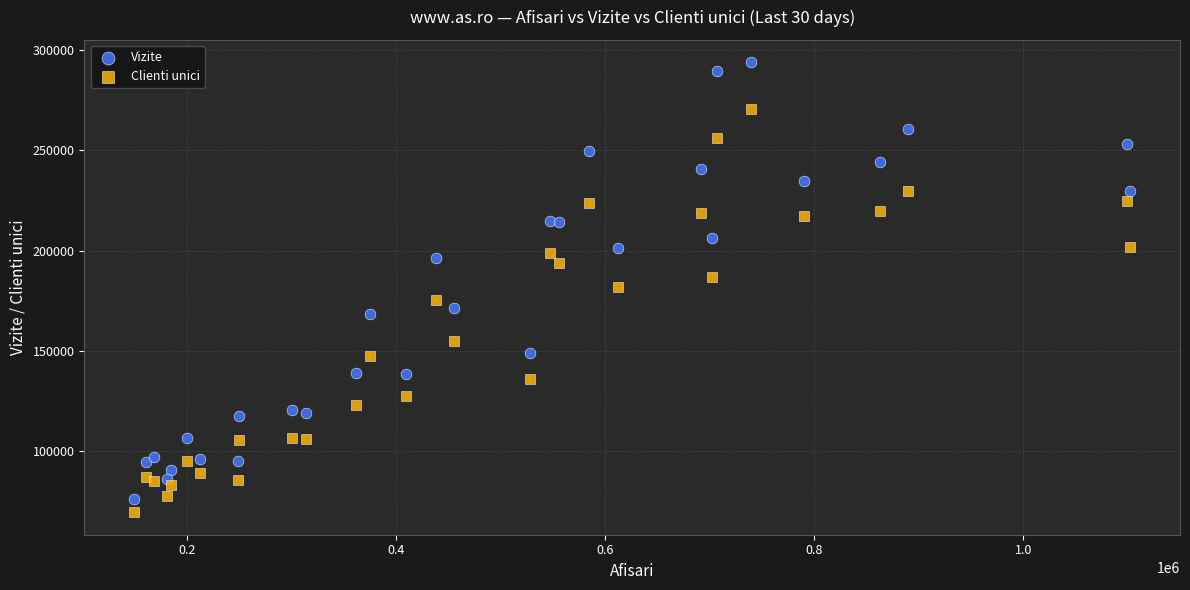

What are all the series names shown in the legend?

Vizite, Clienti unici